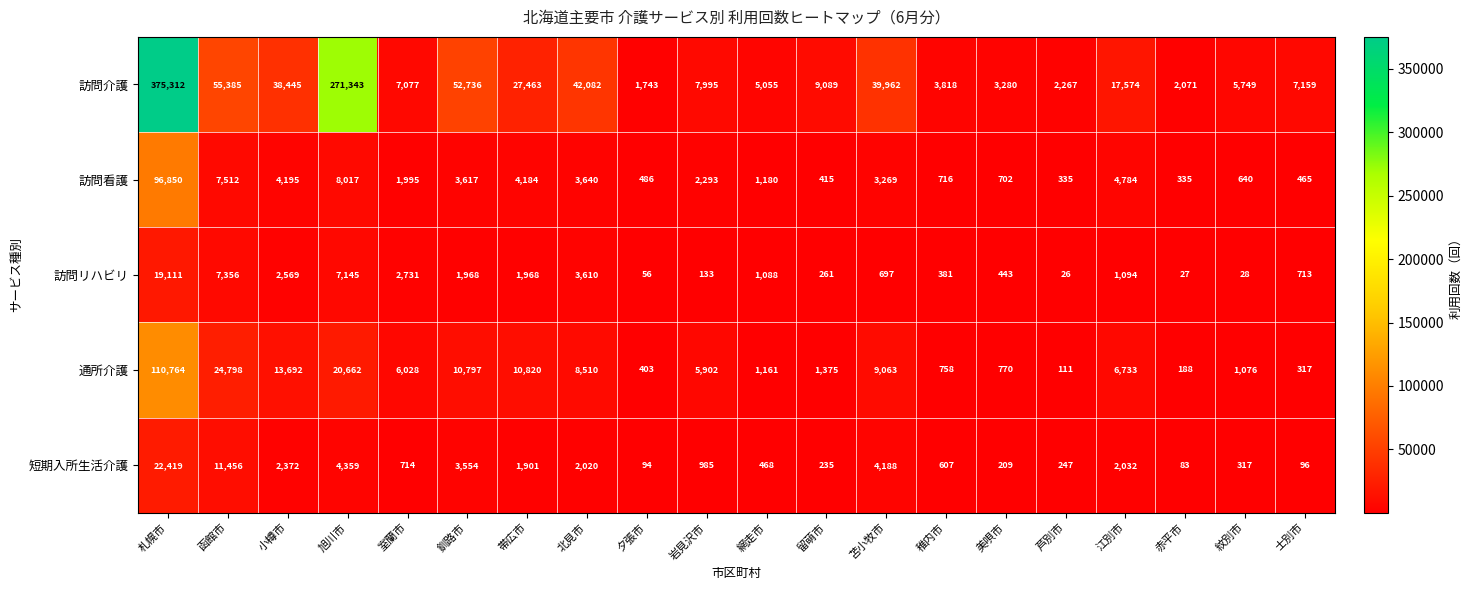

Where does the 訪問リハビリ series first go above 1088?

札幌市